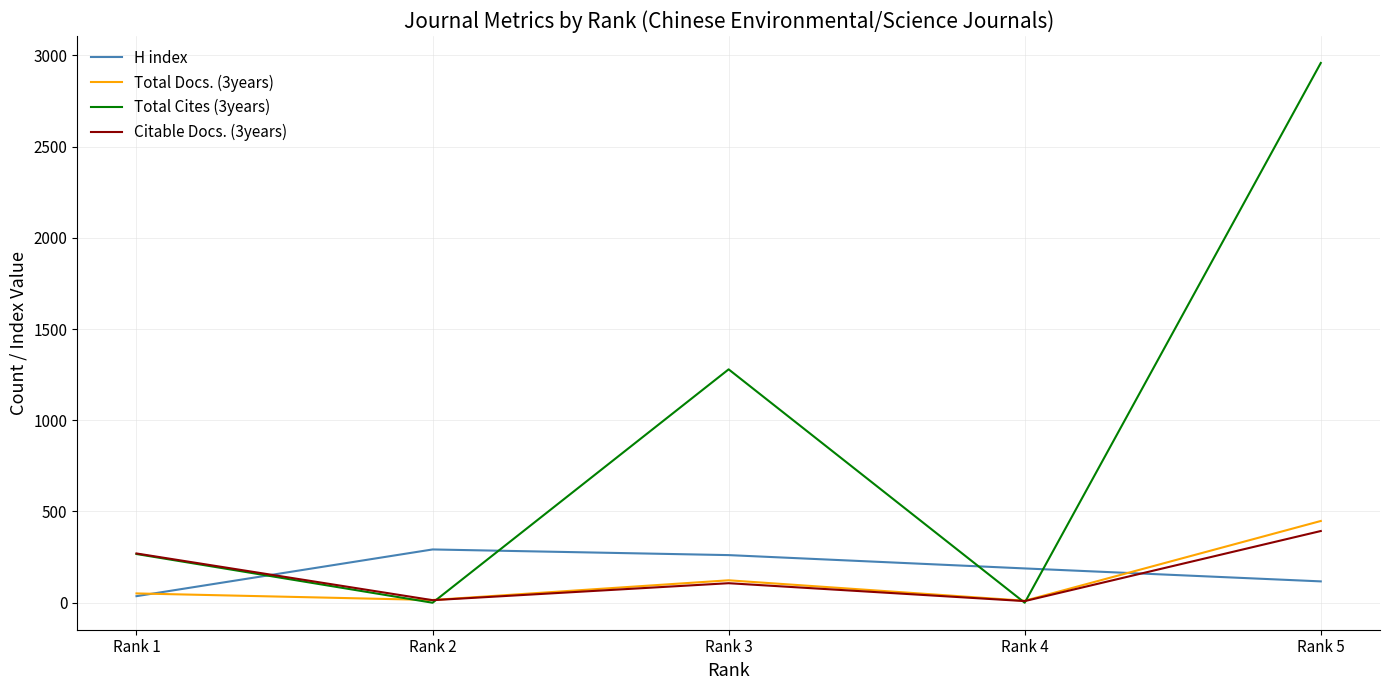

What is the difference between the H index values at Rank 4 and Rank 5?

71